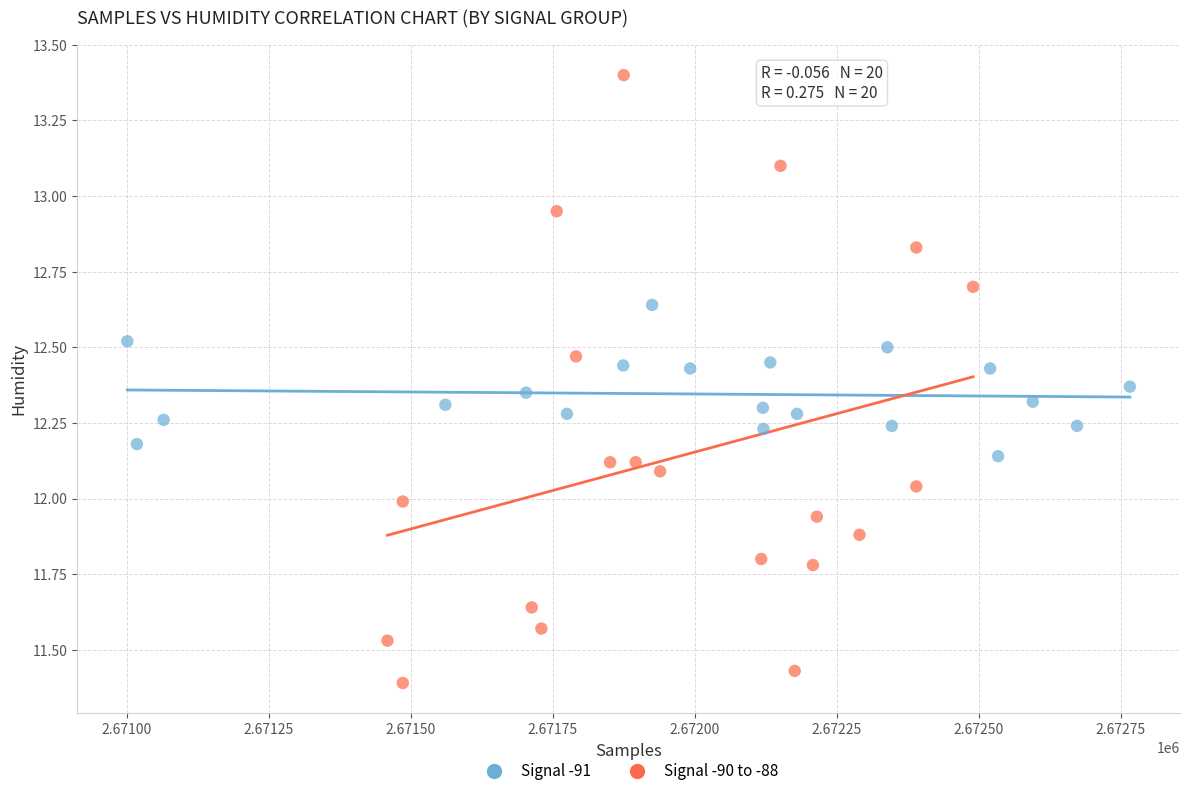

Which series contains the highest Y value?

Signal -90 to -88